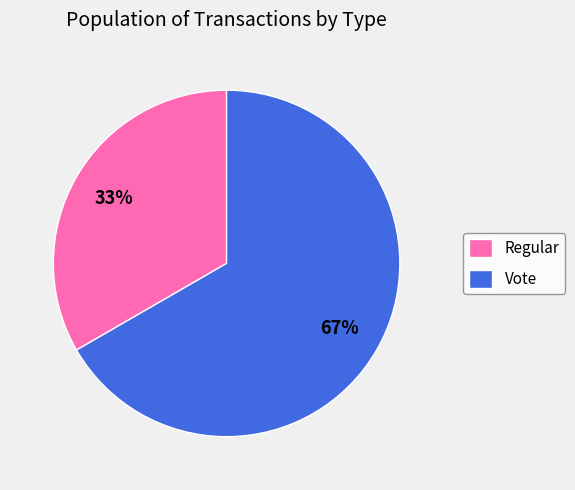

What is the majority slice?

Vote